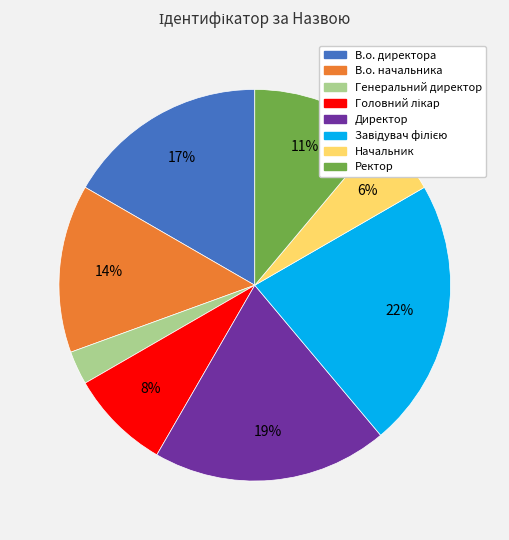

Combined, do Начальник and В.о. директора account for over 50%?

No